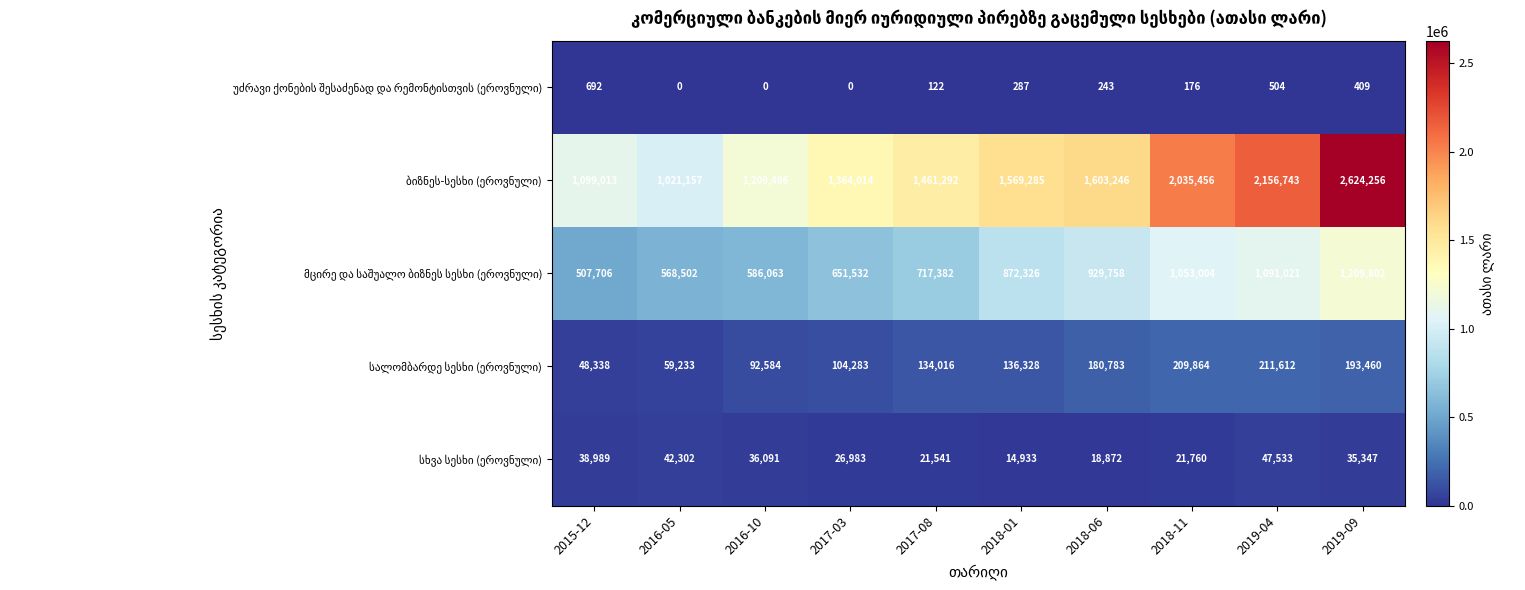

At which category is the sum across all series the highest?

2019-09